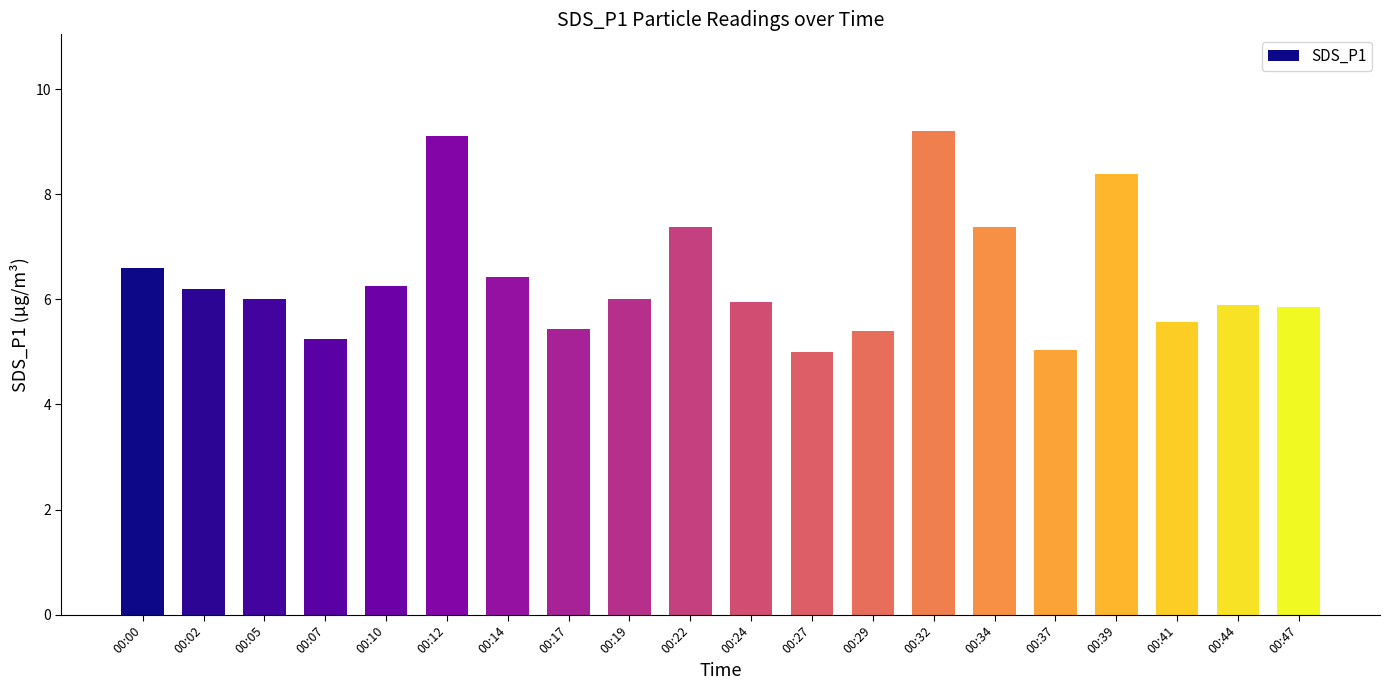

What is the value of the 10th bar from the left?

7.4